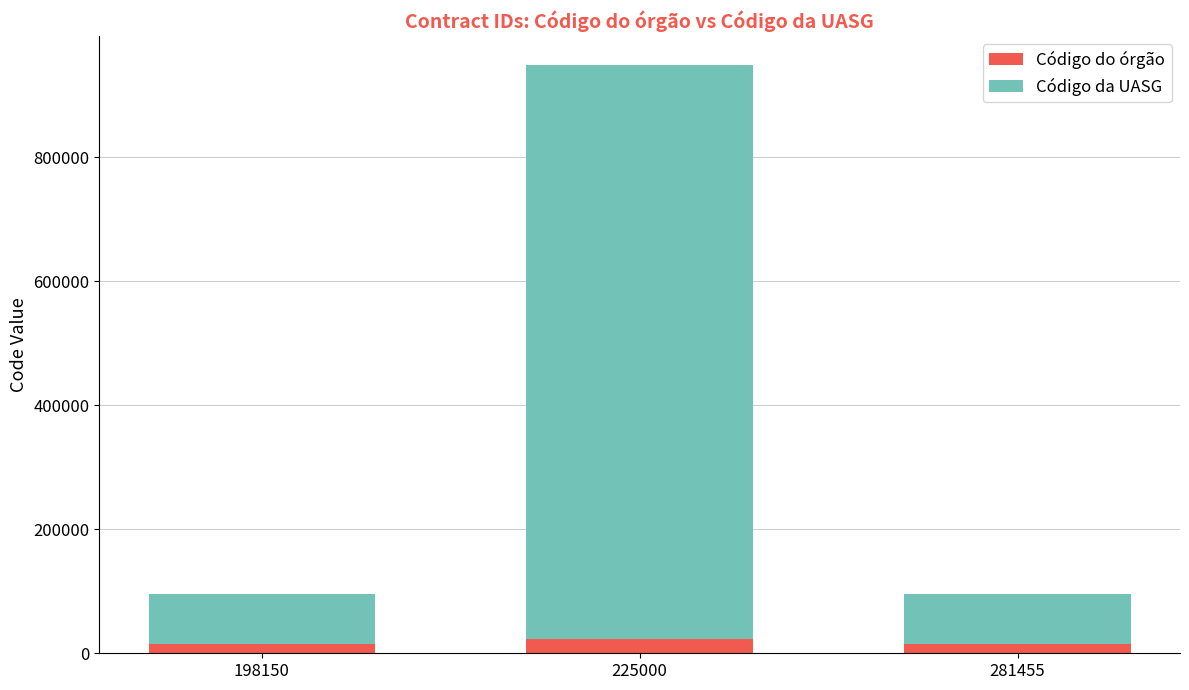

Does the chart contain any negative values?

No